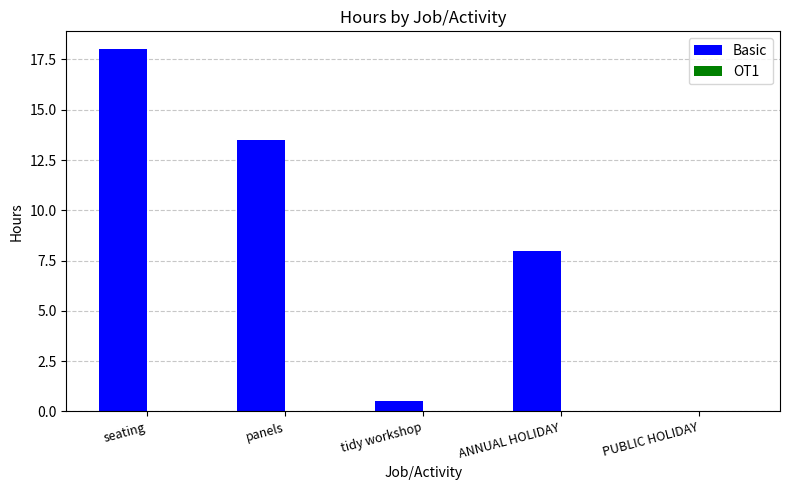

What is the change in value from tidy workshop to PUBLIC HOLIDAY?

-0.5